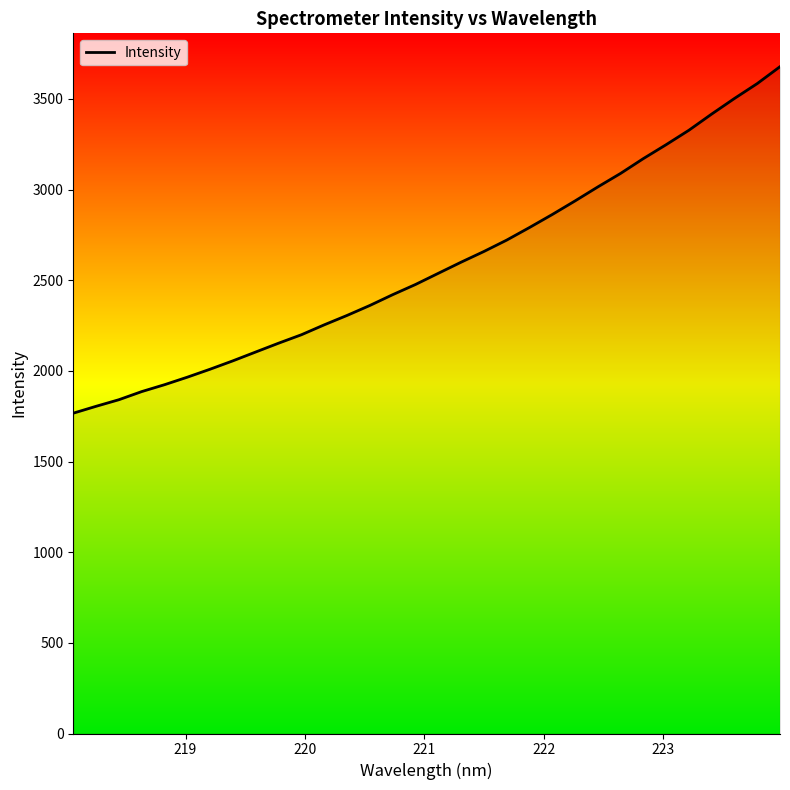

What is the difference between the maximum and minimum values?

1911.2